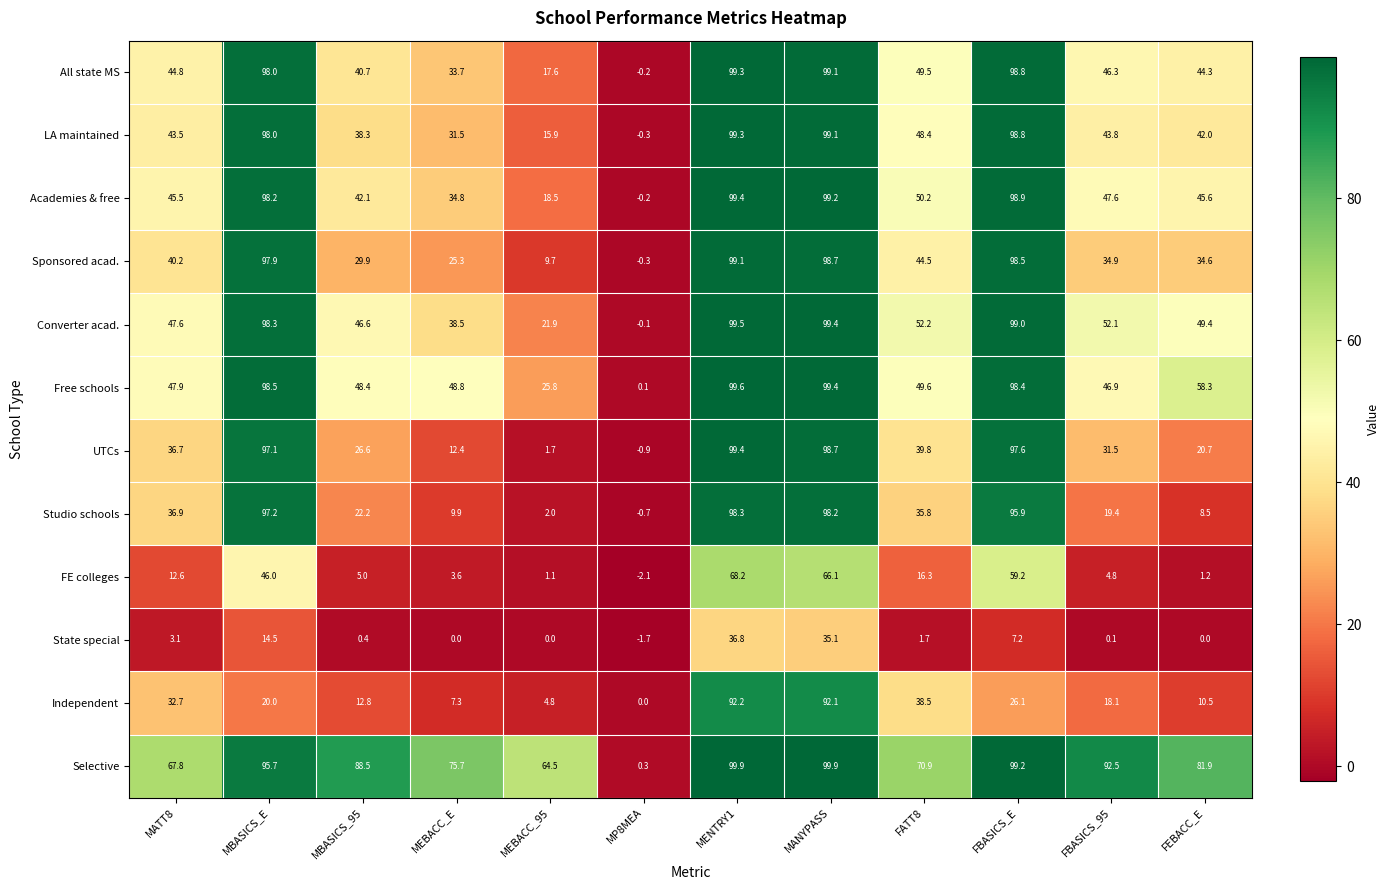

Rank the series at MATT8 from highest to lowest value.

Selective, Free schools, Converter acad., Academies & free, All state MS, LA maintained, Sponsored acad., Studio schools, UTCs, Independent, FE colleges, State special